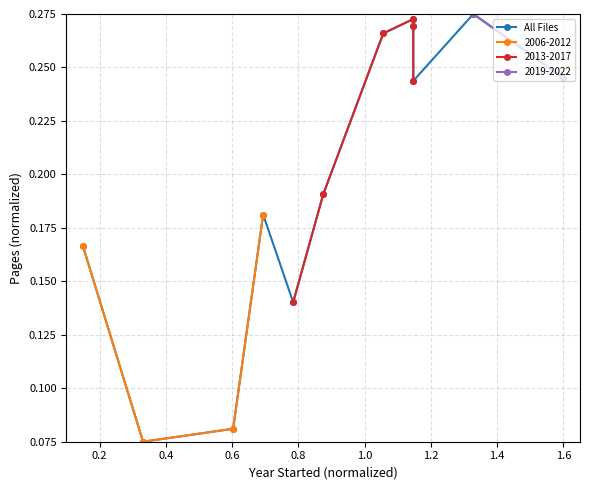

What is the greatest value displayed?

0.3